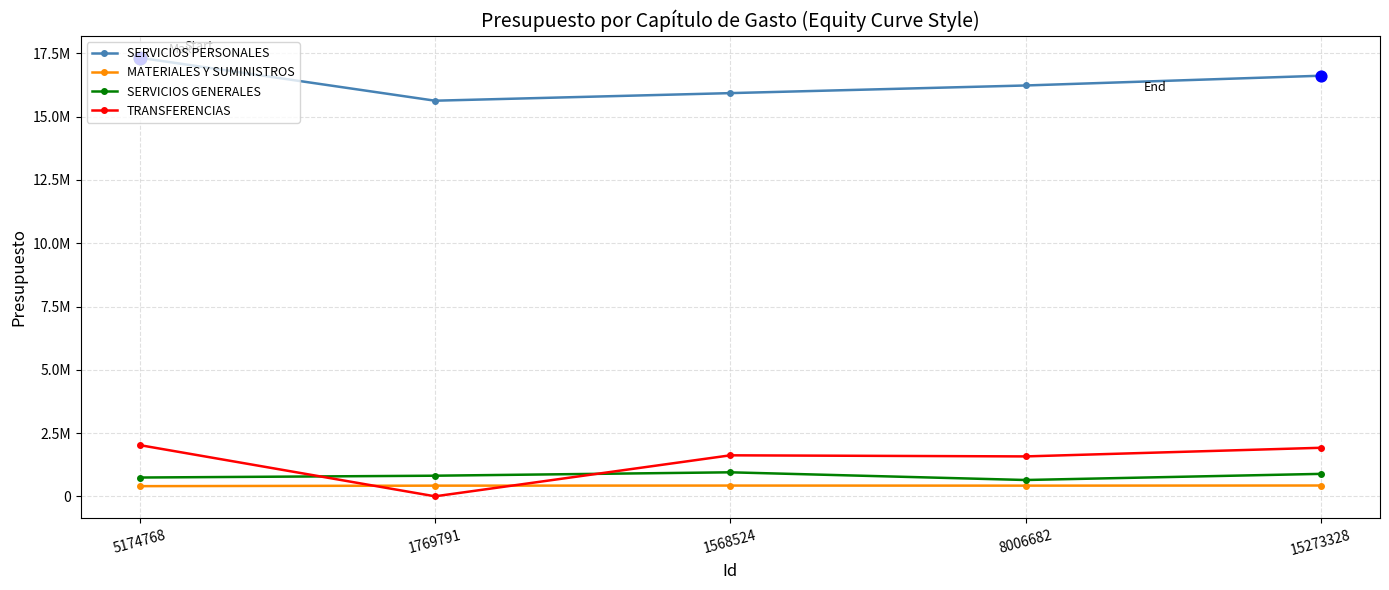

What are all the series names shown in the legend?

SERVICIOS PERSONALES, MATERIALES Y SUMINISTROS, SERVICIOS GENERALES, TRANSFERENCIAS